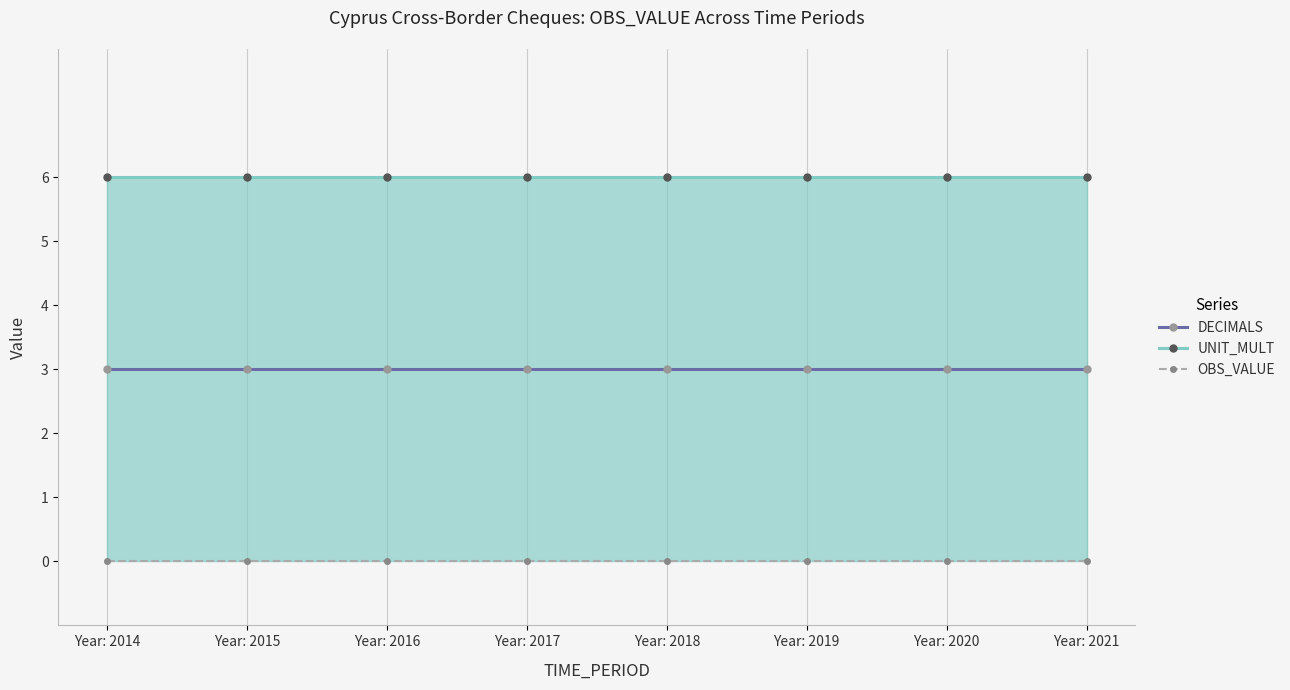

What is the value of the DECIMALS point at the 2nd from the left?

3